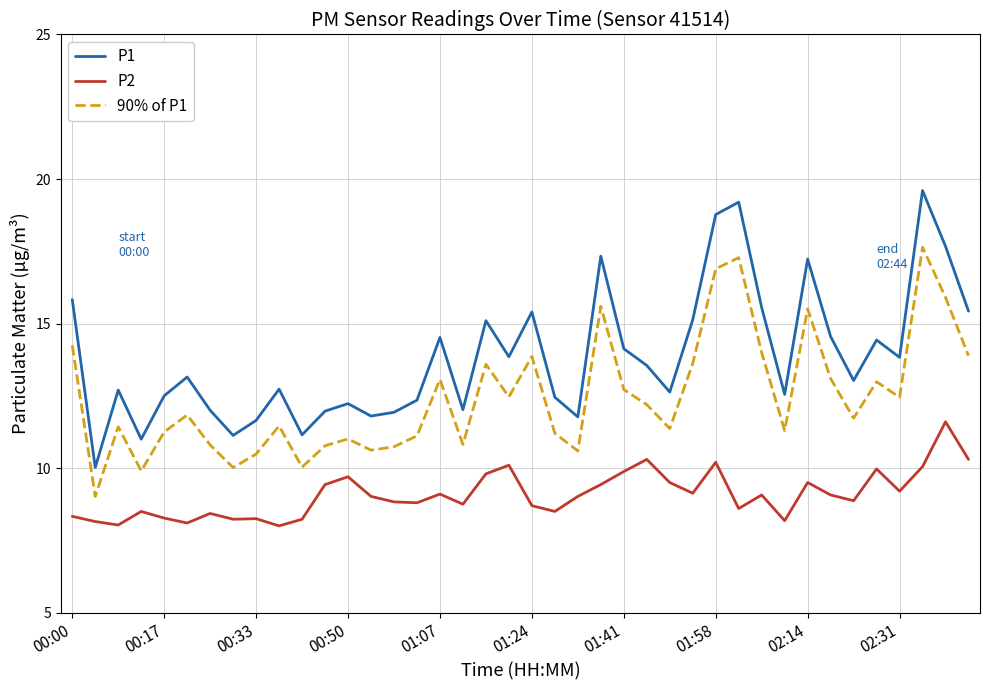

What is the lowest value of the P2 series?

8.0